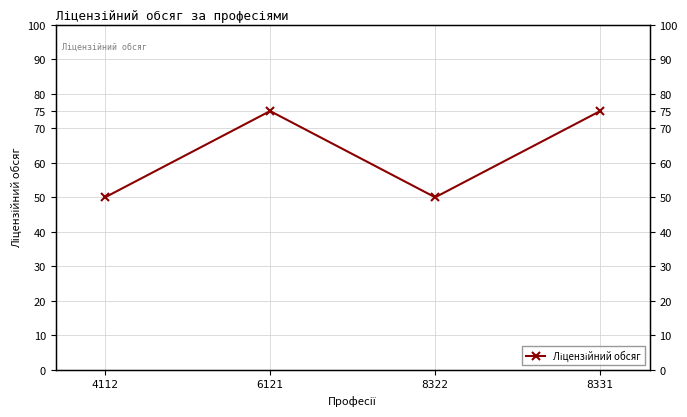

What is the value of the 2nd point from the left?

75